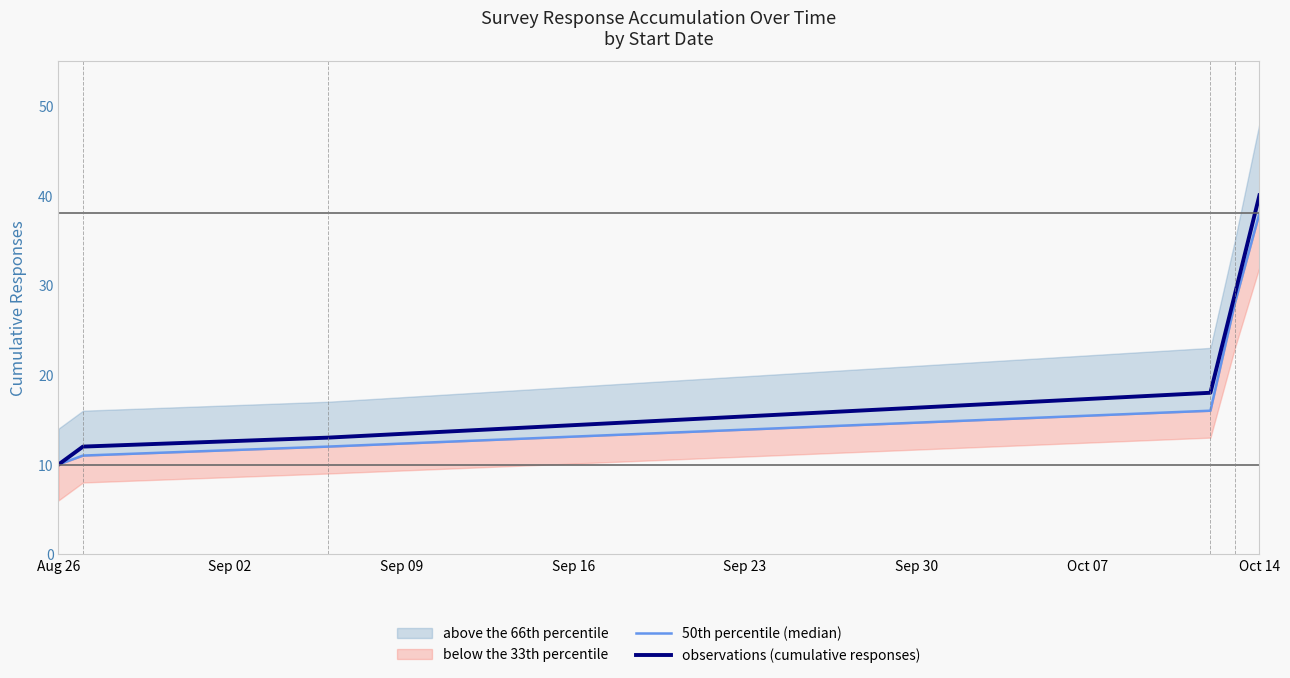

Reading left to right, what are all the values shown in this chart?

50th percentile (median): 10	11	12	16	28	38
observations (cumulative responses): 10	12	13	18	29	40